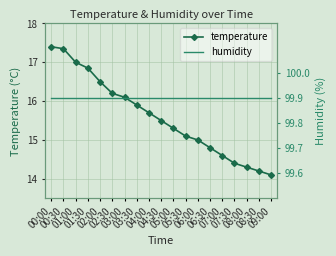

Reading right to left, list all the values displayed in this chart.

temperature: 14.1	14.2	14.3	14.4	14.6	14.8	15.0	15.1	15.3	15.5	15.7	15.9	16.1	16.2	16.5	16.9	17.0	17.4	17.4
humidity: 99.9	99.9	99.9	99.9	99.9	99.9	99.9	99.9	99.9	99.9	99.9	99.9	99.9	99.9	99.9	99.9	99.9	99.9	99.9